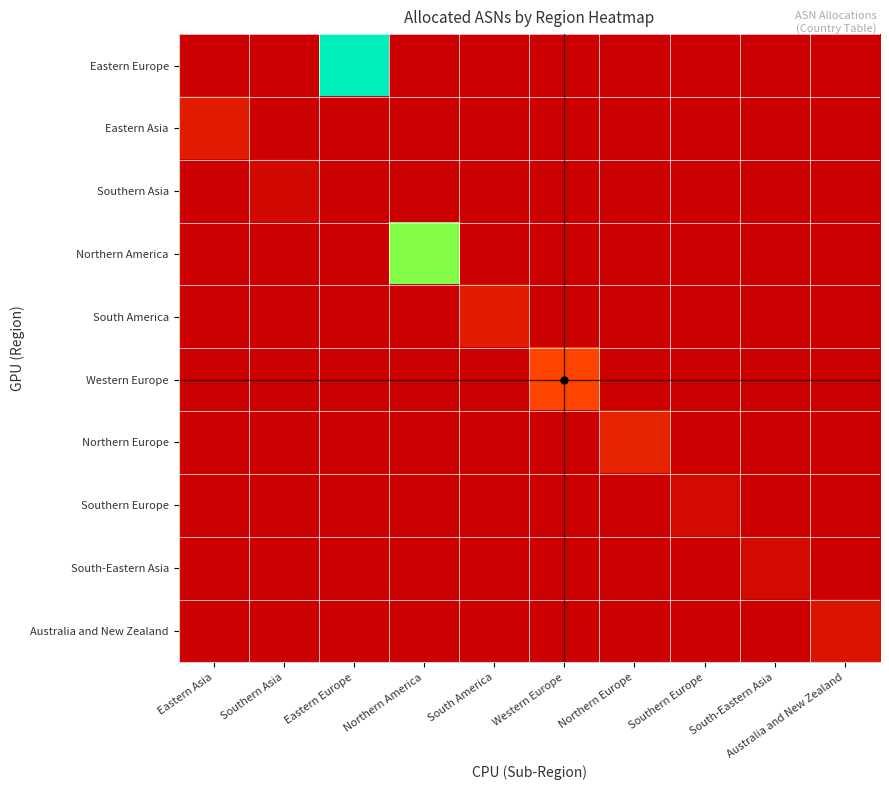

What is the maximum value shown in the chart?

33408